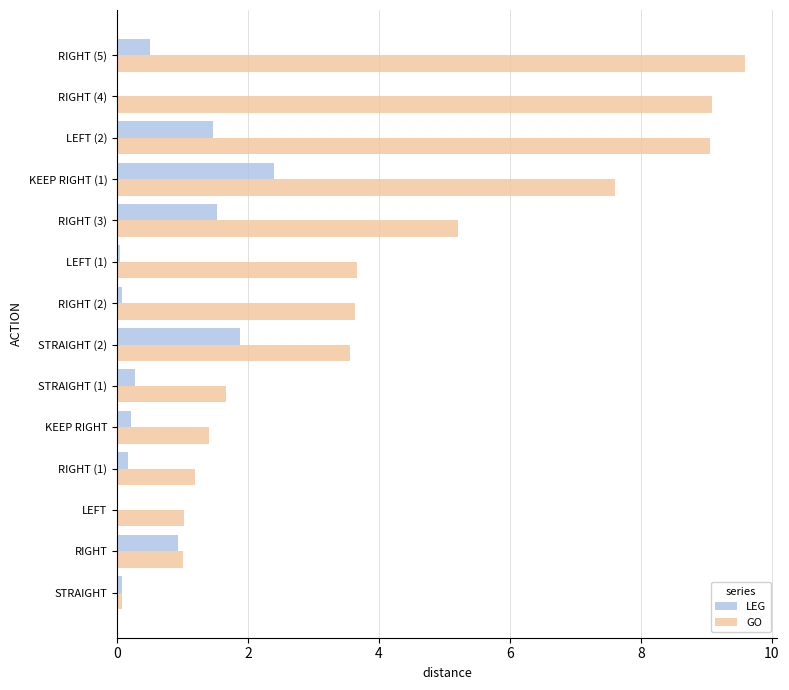

At which category is the sum across all series the highest?

LEFT (2)